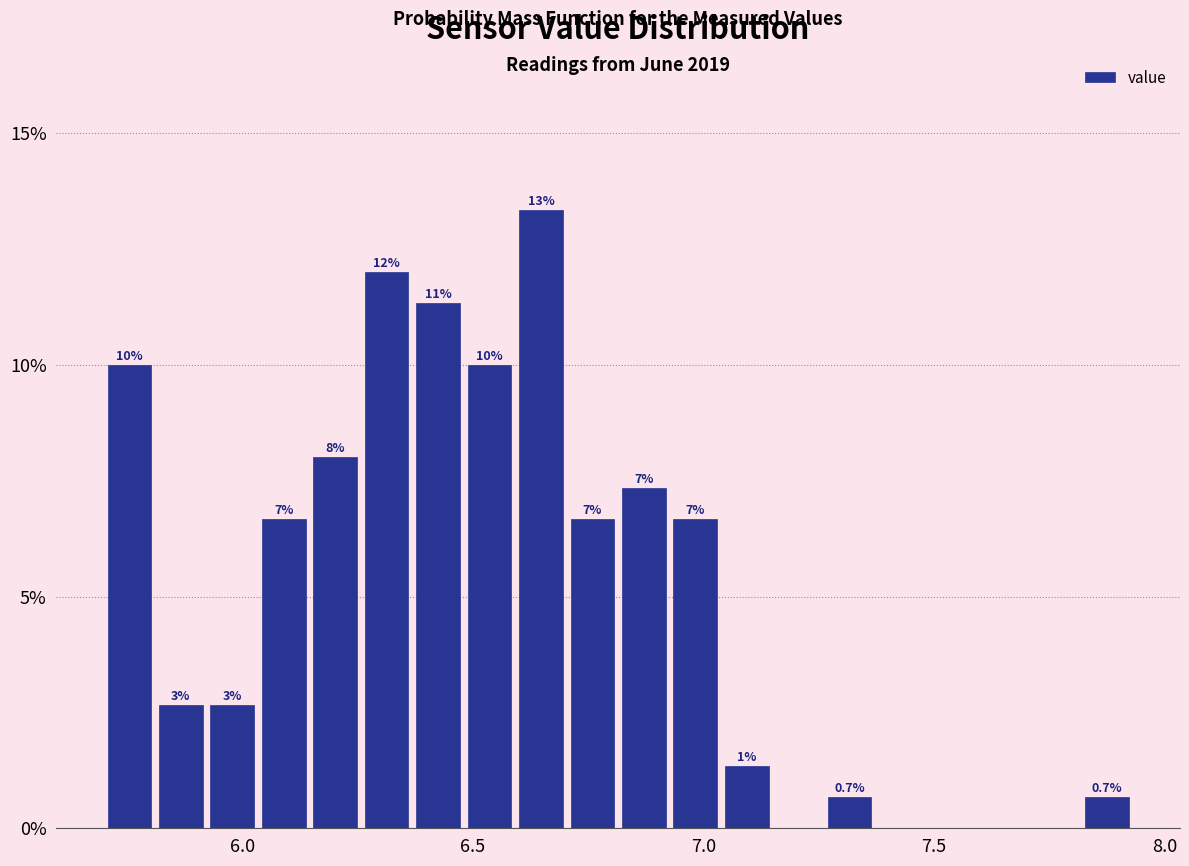

Read against the x-axis, roughly where is the centre of the tallest bar?

6.65